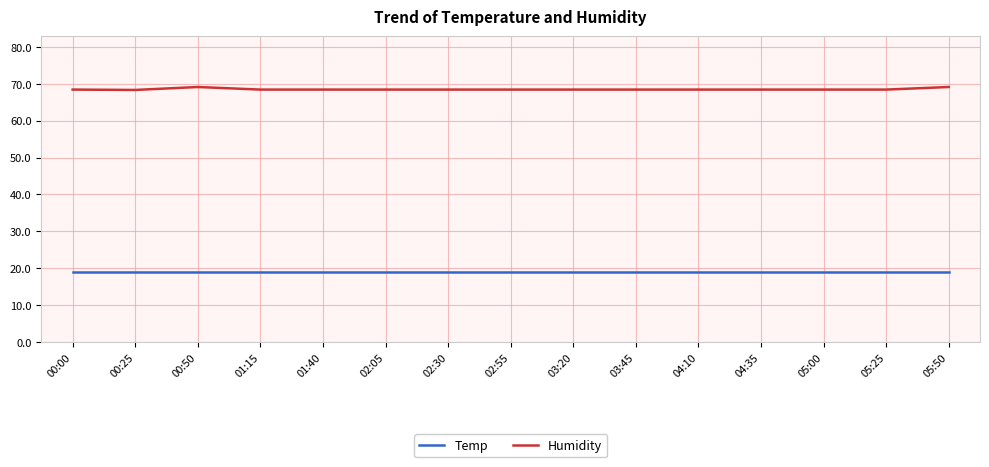

Read the Humidity value at 04:10.

68.4